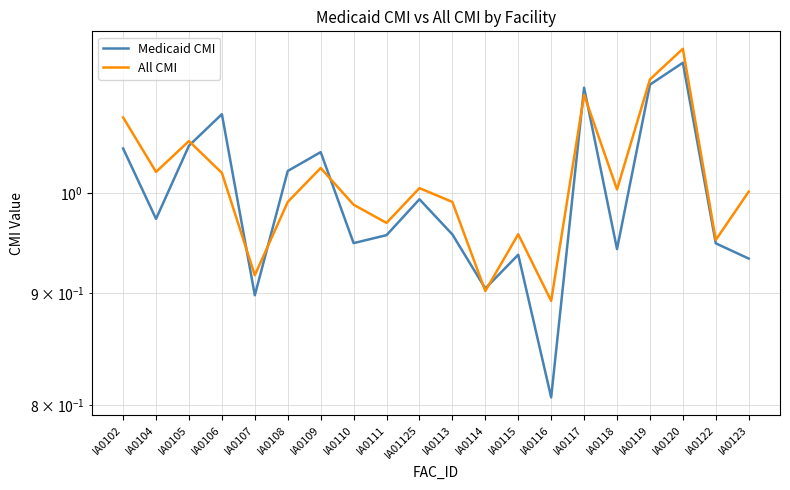

What position from the left is IA0102?

1